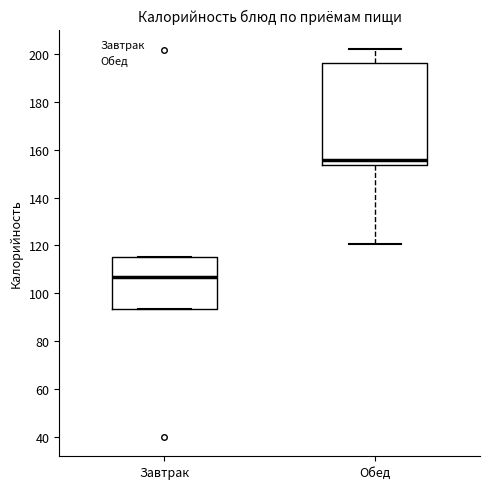

Reading left to right, transcribe this box plot: for each box, give where its median line is, the range the box spans, and where its two whiskers end, as read against the y-axis. The values are not printed on the chart, so give them approximately, as read against the axis.

Завтрак: median 108, box 94 to 116, whiskers 94 to 116
Обед: median 156, box 154 to 196, whiskers 120 to 202